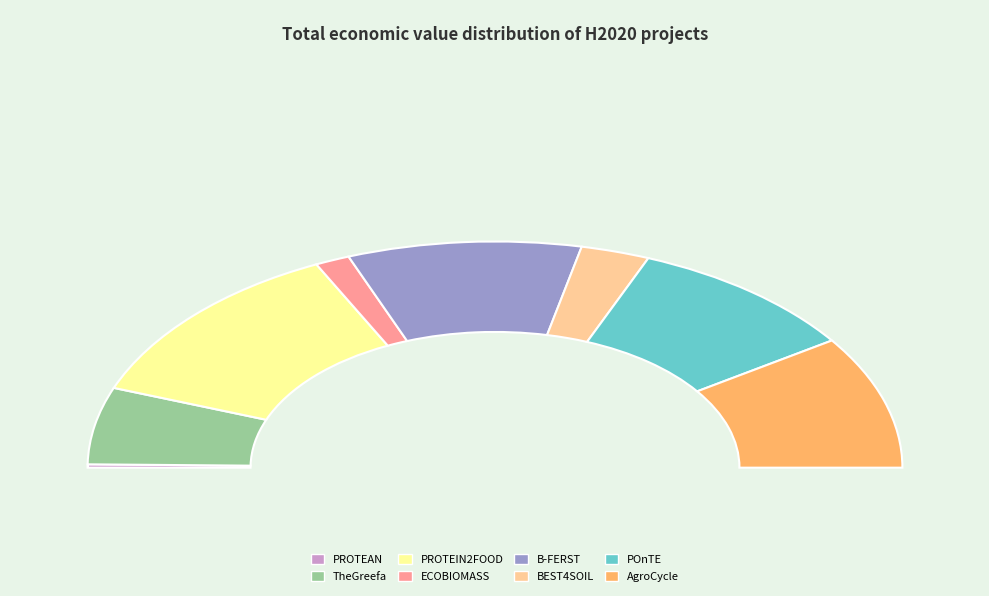

Which category has the biggest portion of the pie?

PROTEIN2FOOD